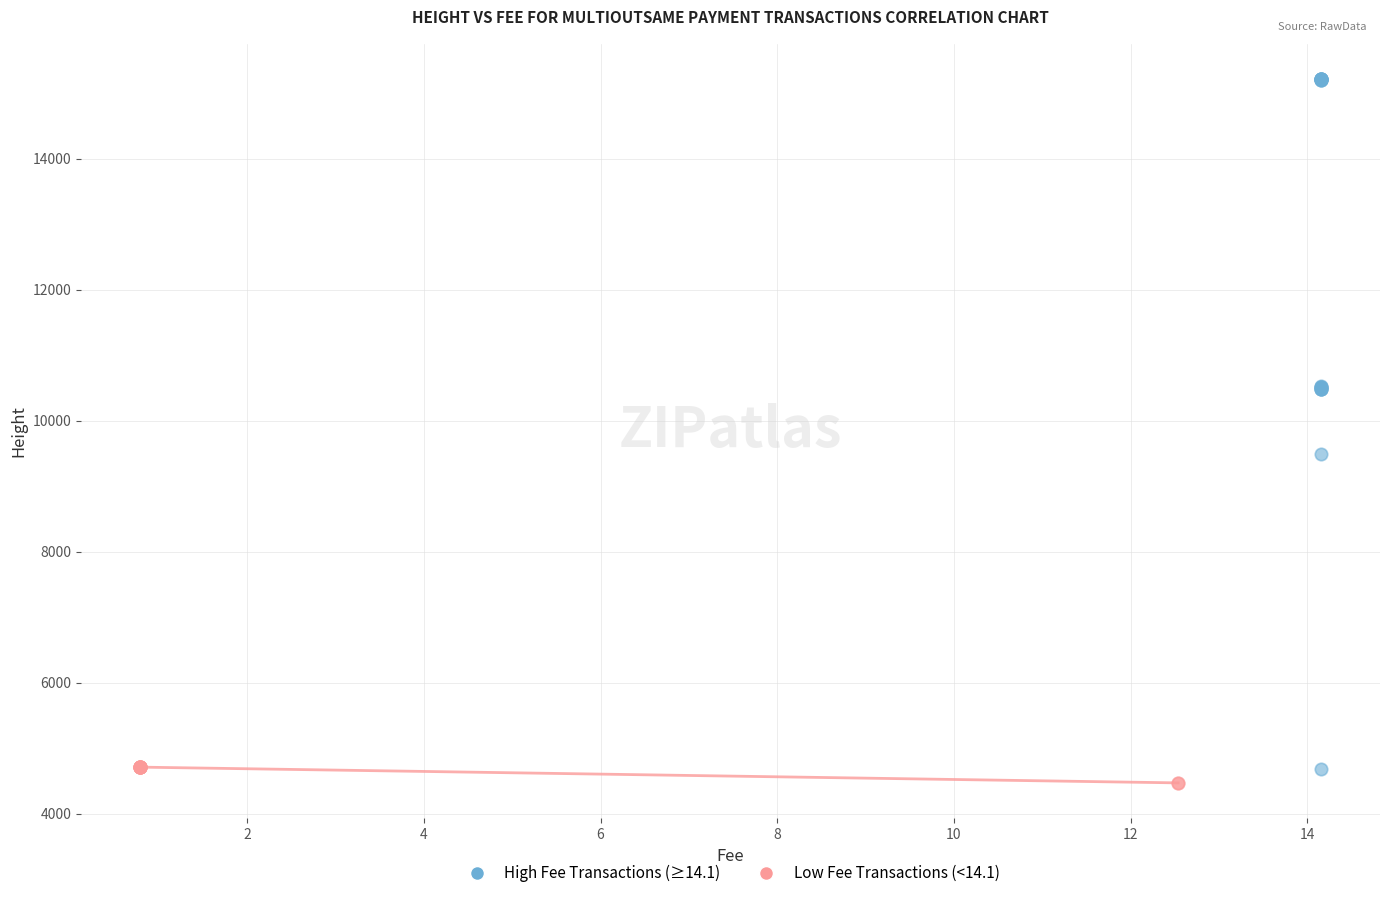

Which series reaches the maximum Y coordinate?

High Fee Transactions (≥14.1)